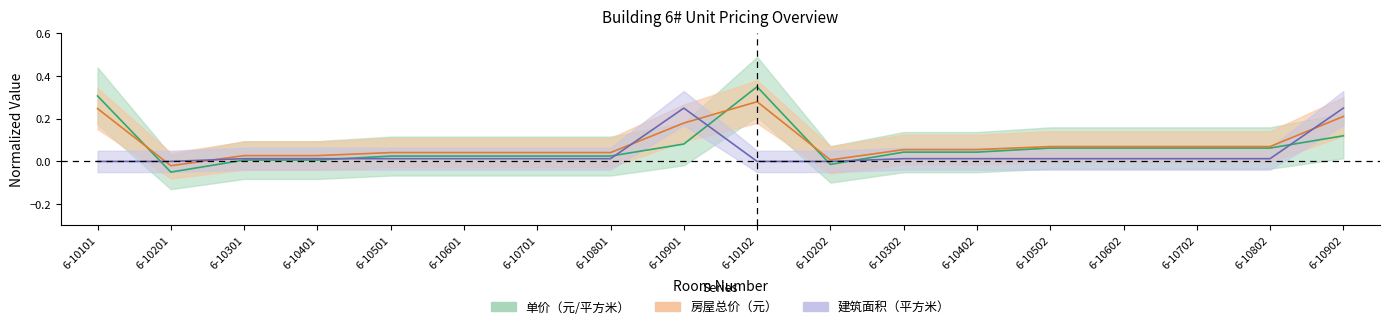

How many series are shown in this chart?

3